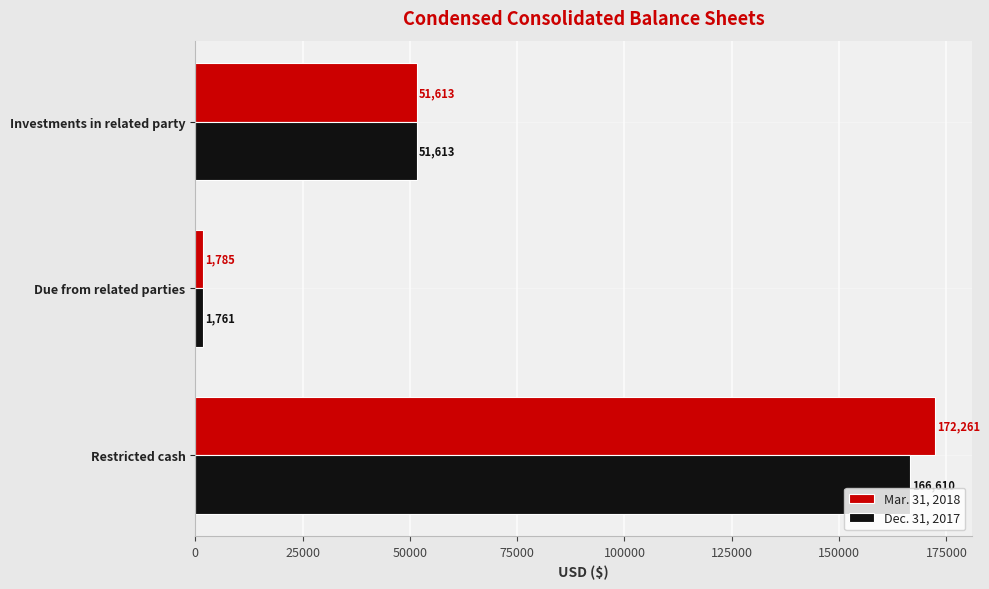

How many Mar. 31, 2018 values are between 1785 and 172261?

3